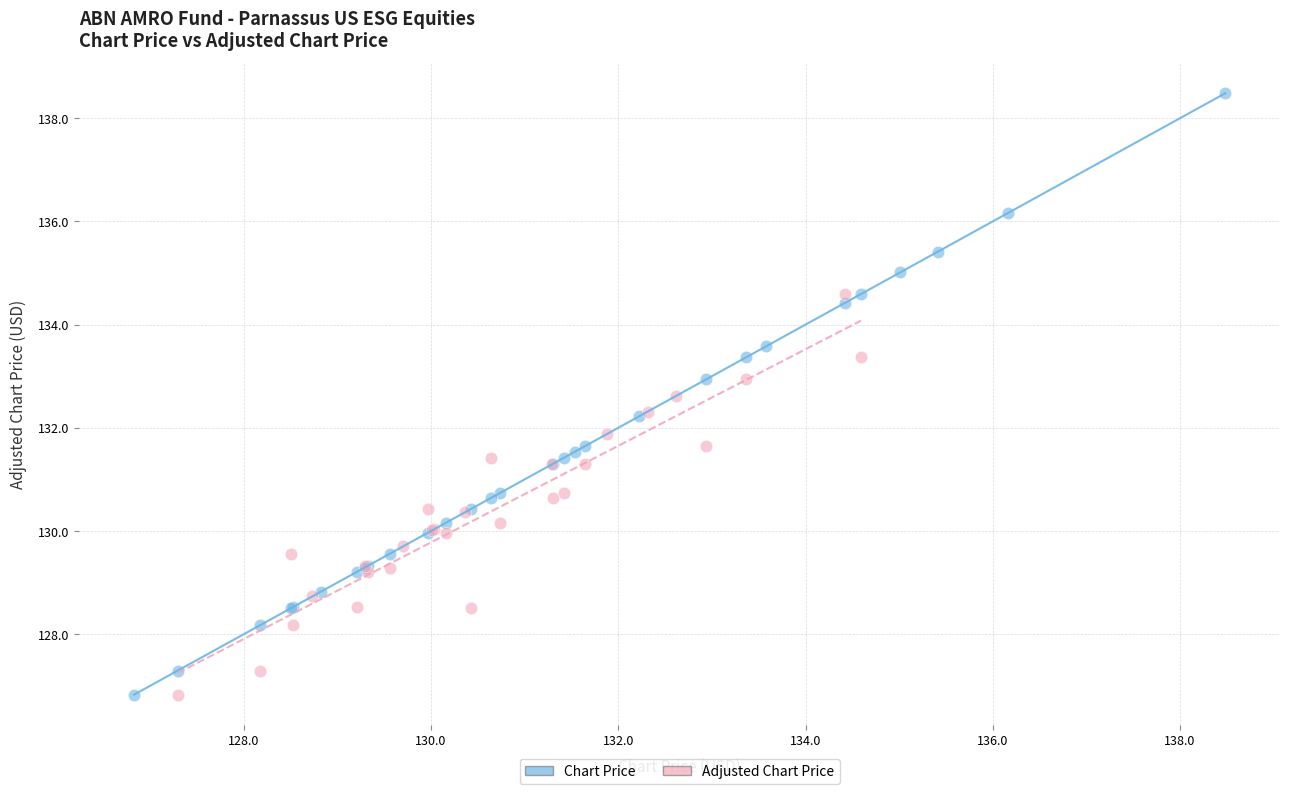

Which series has the widest spread of Y values?

Chart Price